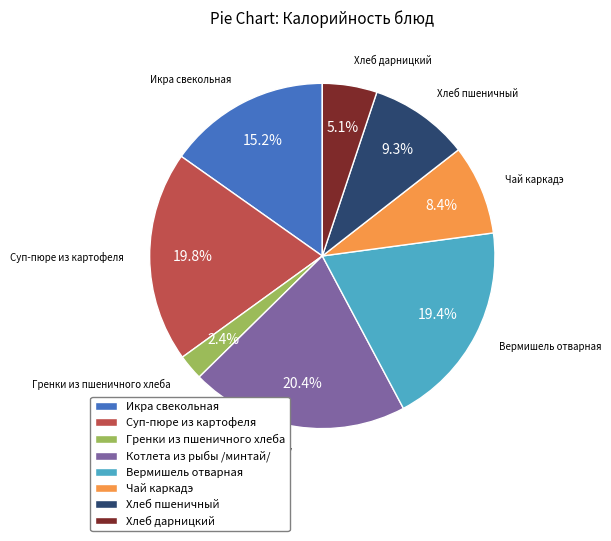

Which category has the smallest portion of the pie?

Гренки из пшеничного хлеба